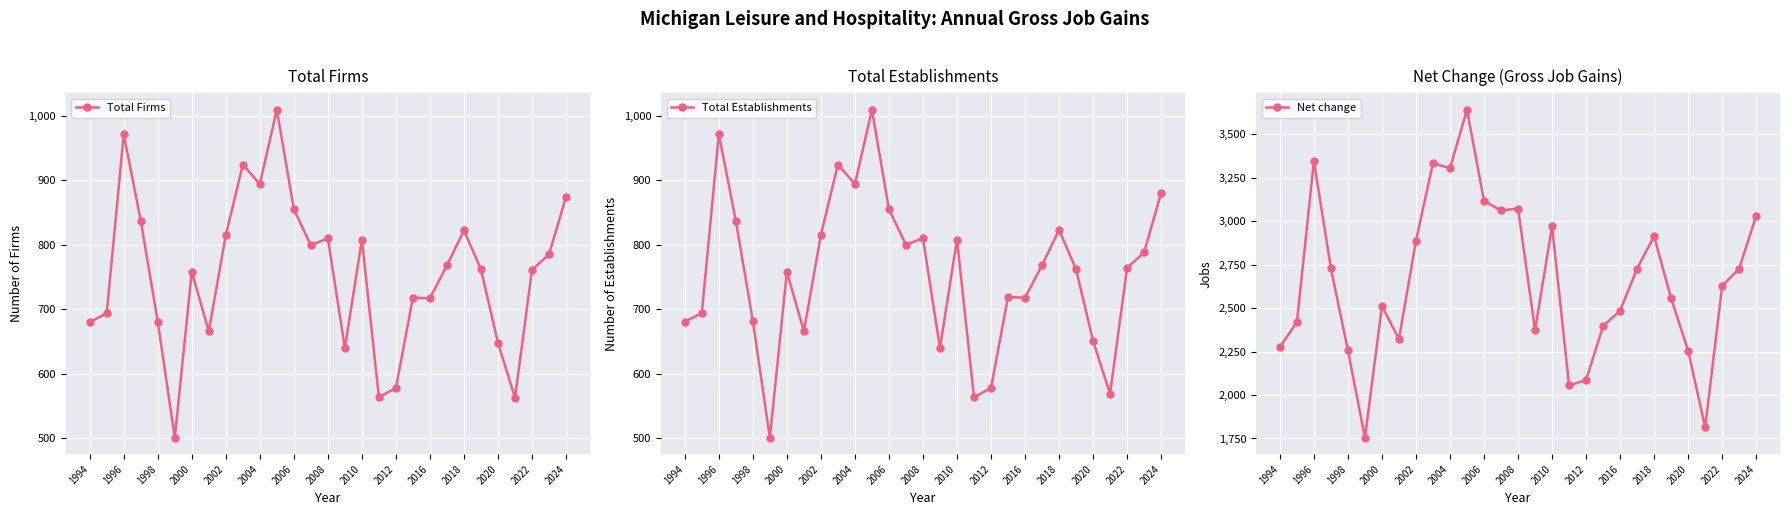

What is the maximum value for Total Establishments?

1009